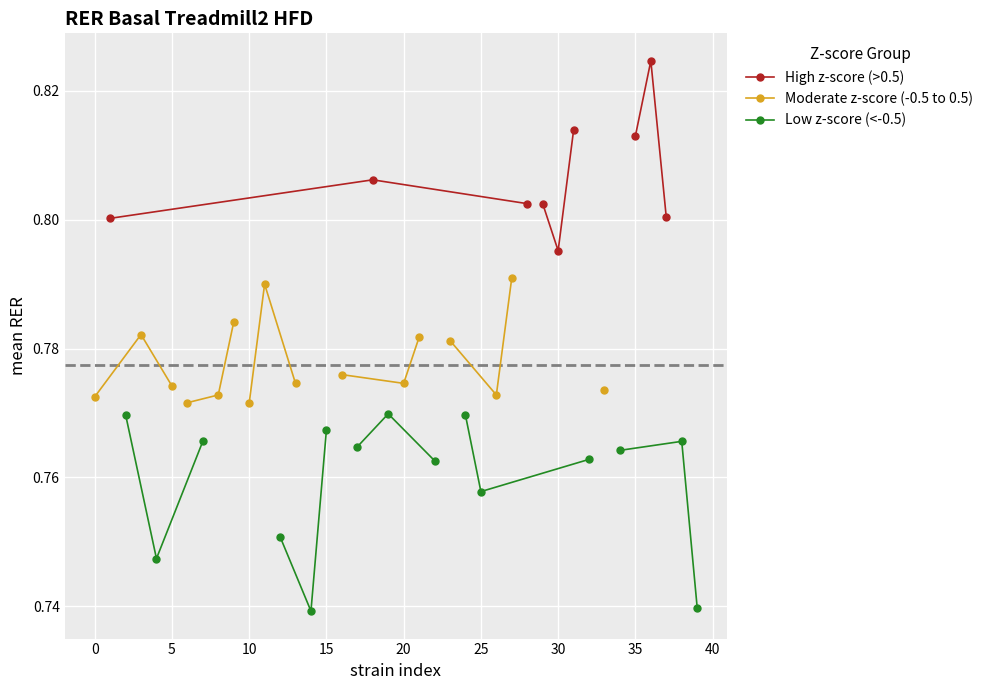

List the series in order of their peak value, lowest first.

Low z-score (<-0.5), Moderate z-score (-0.5 to 0.5), High z-score (>0.5)